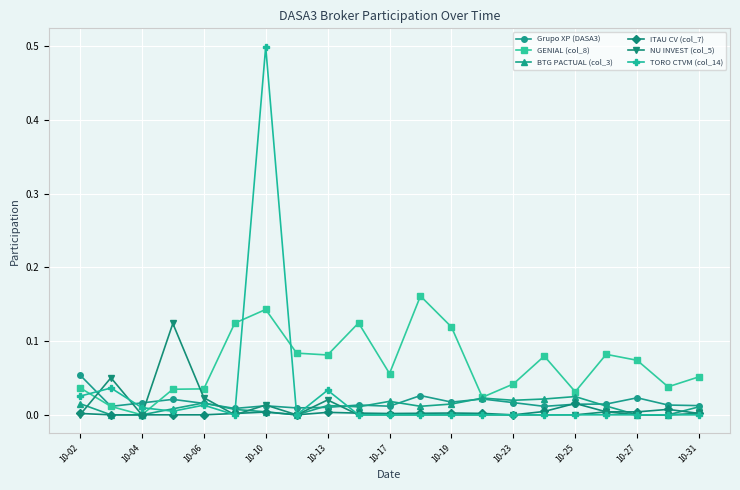

Is this an area chart (filled region under the line)?

No